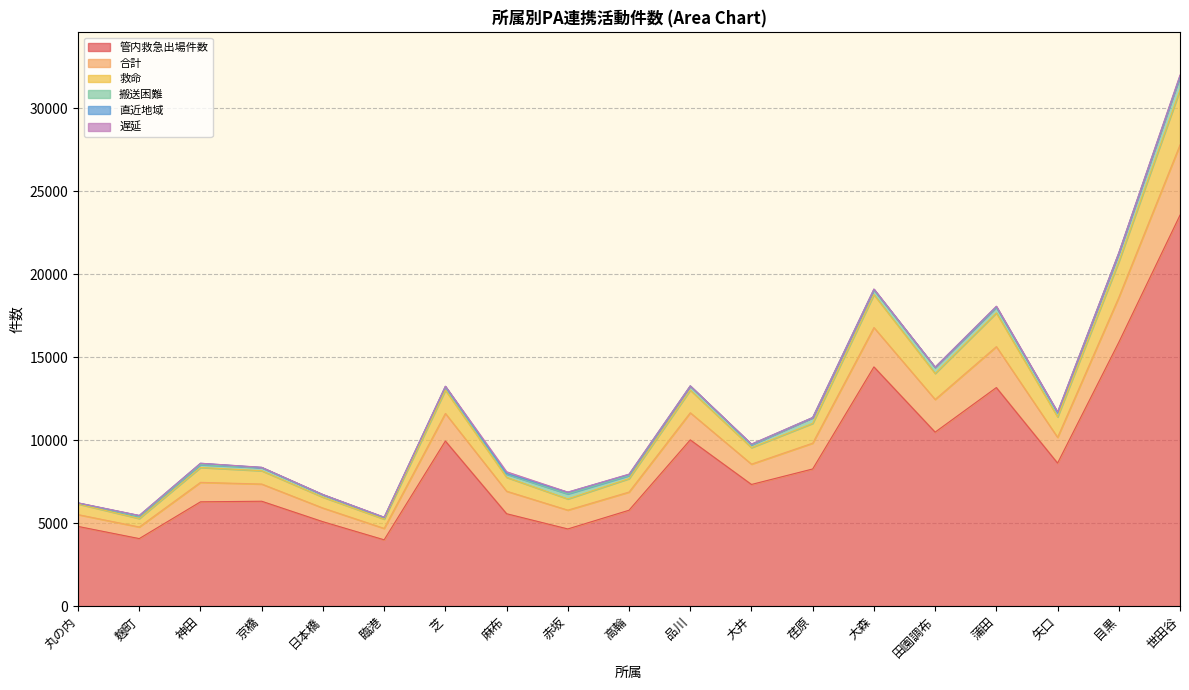

Does the chart have visible grid lines?

Yes